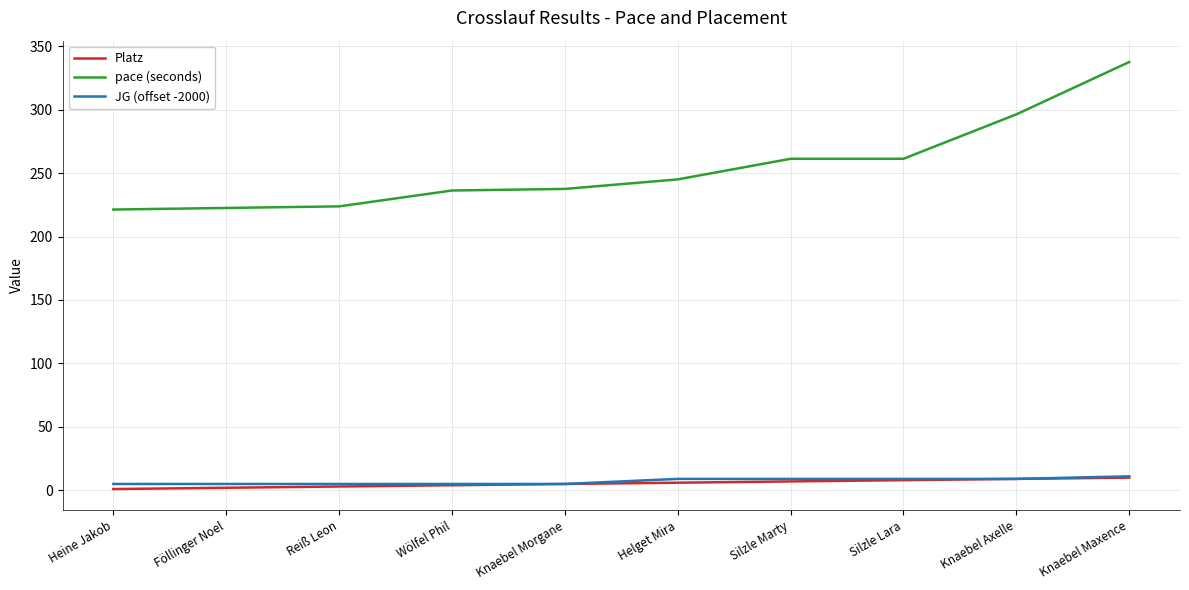

True or false: pace (seconds) and Platz cross at least once.

False